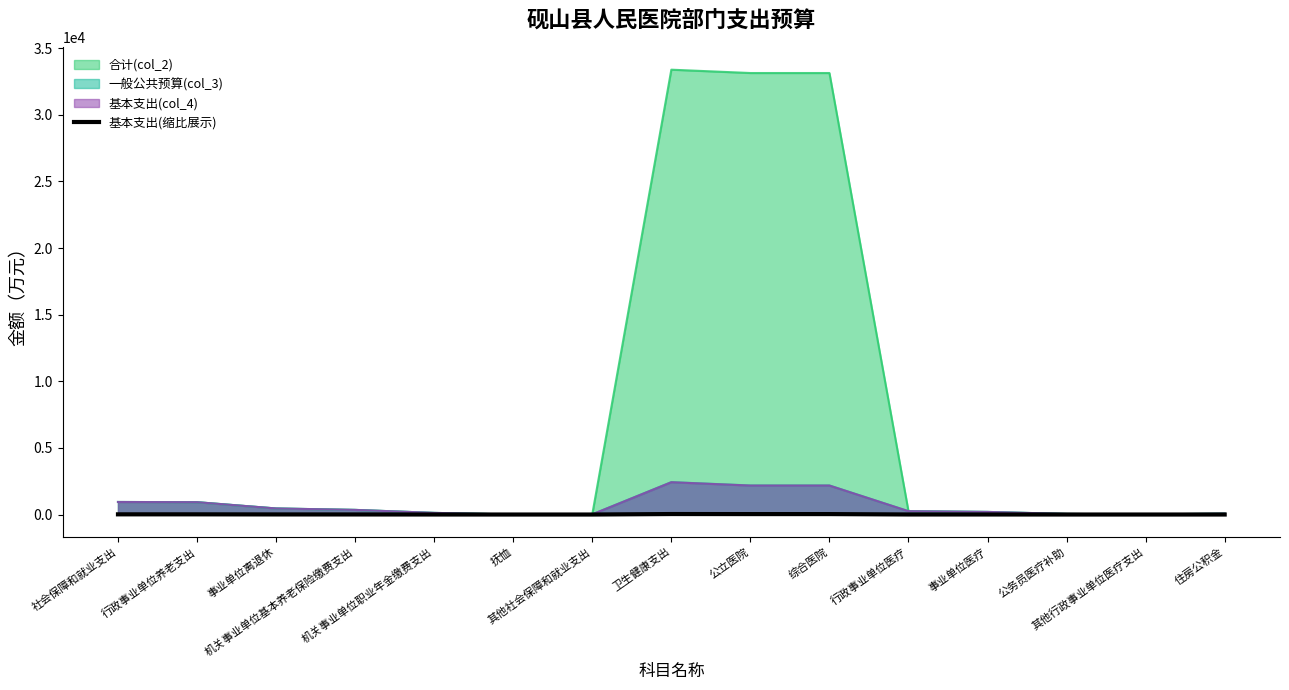

What position from the right is 公立医院?

7